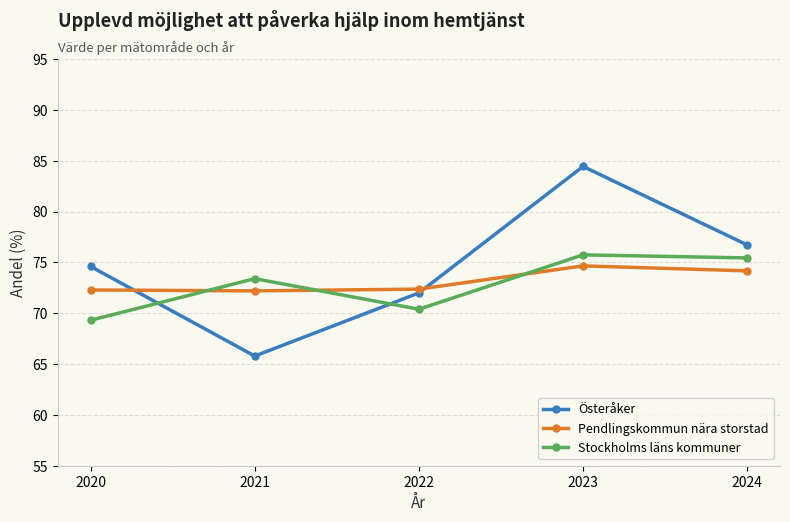

Between which two adjacent categories do Stockholms läns kommuner and Österåker first intersect?

2020 and 2021